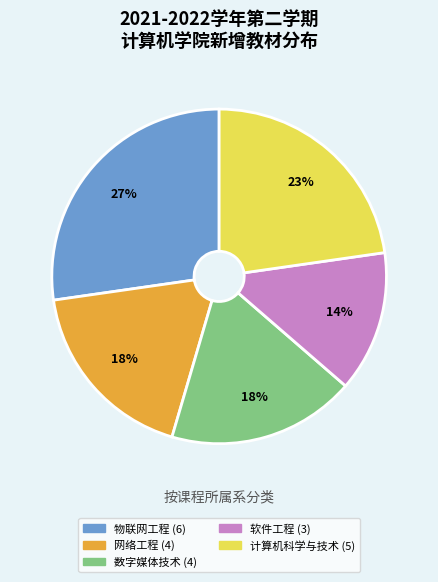

Does 计算机科学与技术 account for over 50% of the chart?

No